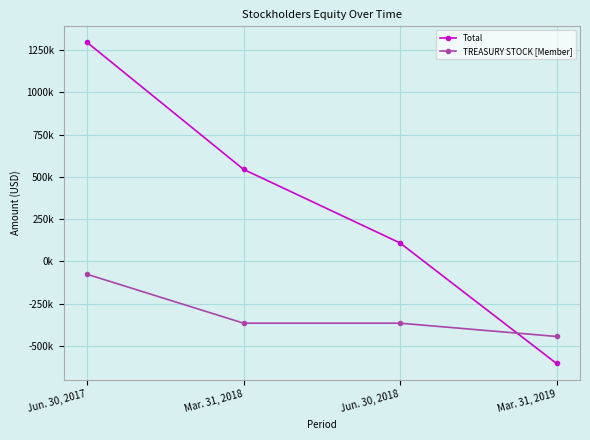

Reading right to left, list all the values displayed in this chart.

Total: -603677	109075	544379	1295360
TREASURY STOCK [Member]: -443918	-365352	-365352	-76102